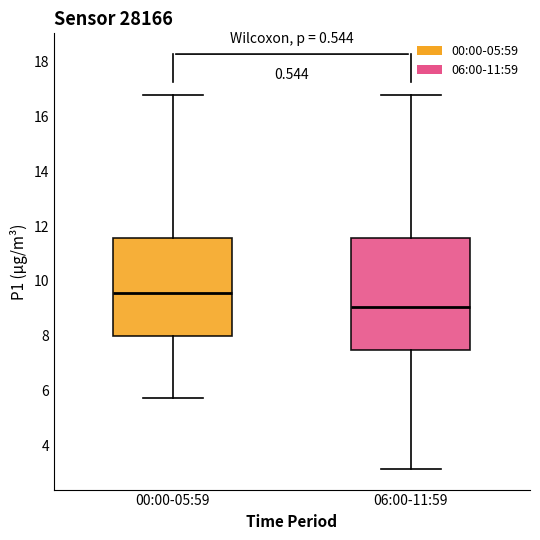

Reading left to right, read every box against the y-axis: the position of its median line, the range the box covers, and the ends of its whiskers. The values are not printed on the chart, so give them approximately, as read against the axis.

00:00-05:59: median 9.6, box 8.0 to 11.6, whiskers 5.8 to 16.8
06:00-11:59: median 9.0, box 7.4 to 11.6, whiskers 3.2 to 16.8